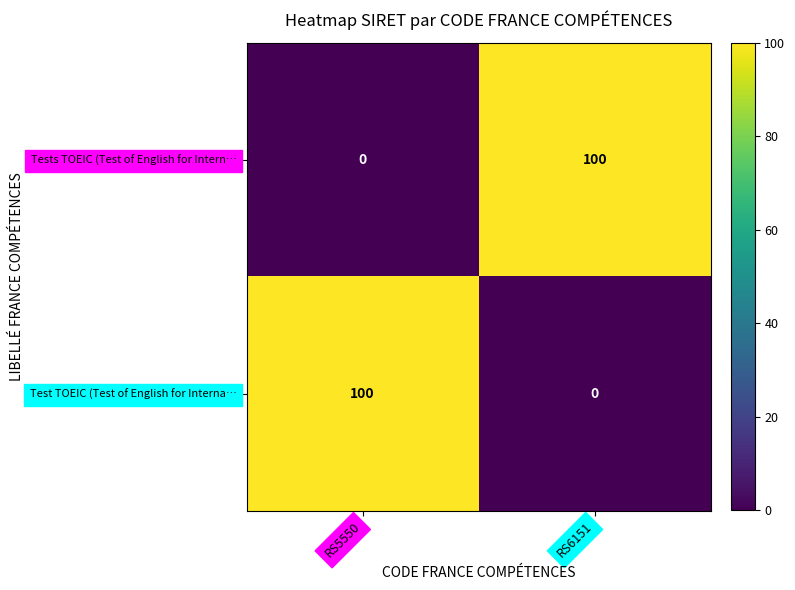

True or false: Tests TOEIC (Test of English for Intern… has a value of 0 at RS5550.

True